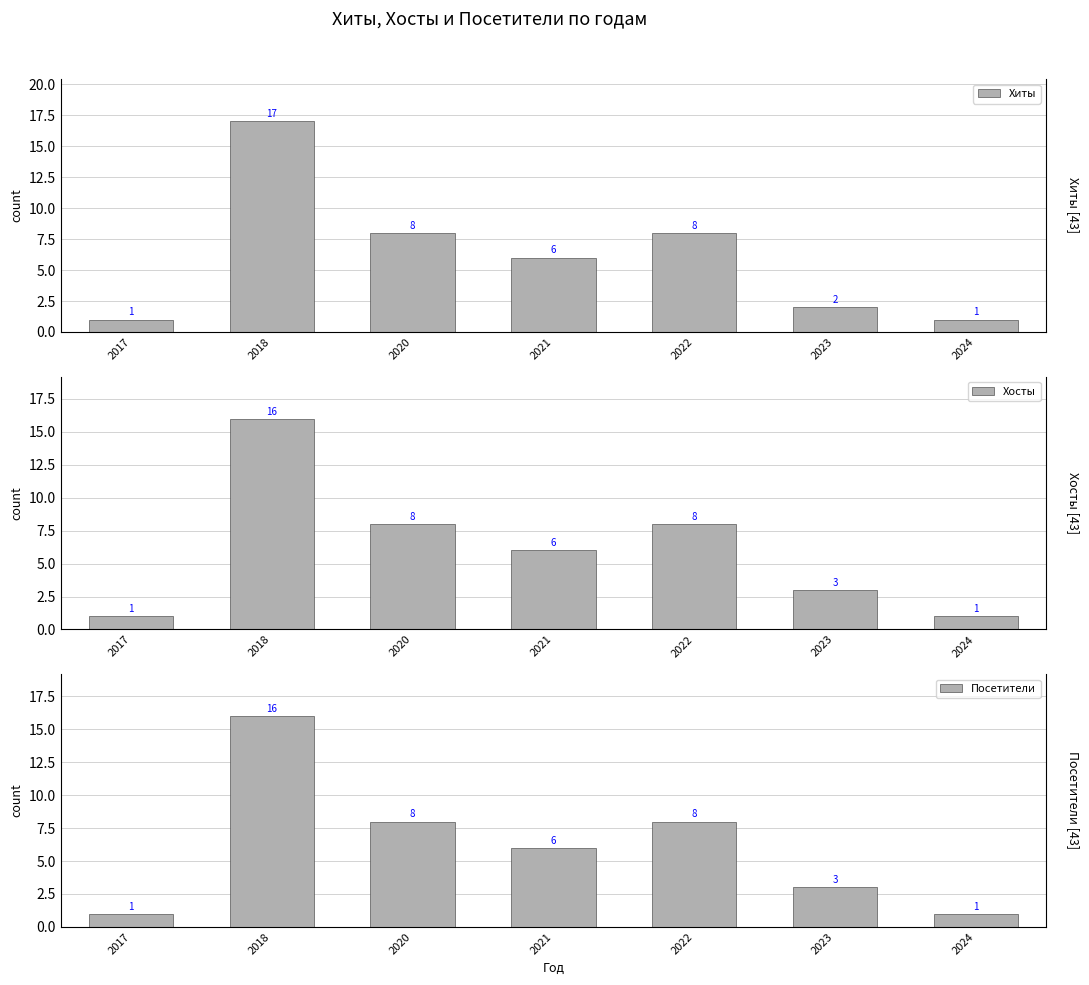

Read the Посетители value at 2018.

16